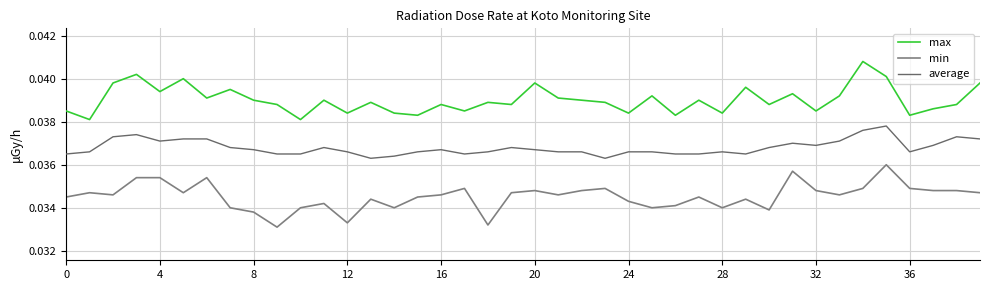

In min, how many points are higher than both neighbors (excluding endpoints)?

11